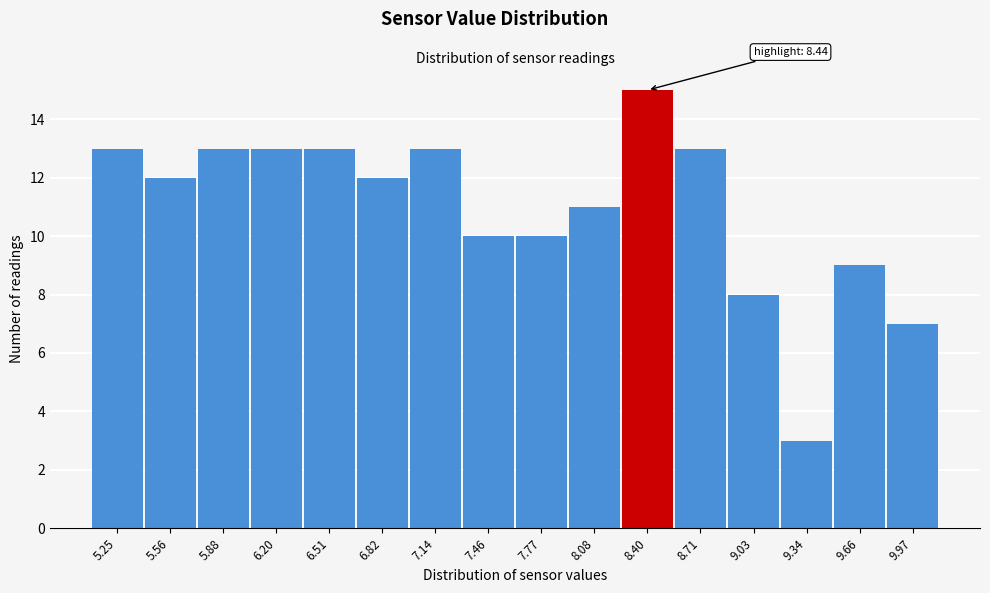

Reading left to right, transcribe all the data shown in this chart.

5.25=13	5.56=12	5.88=13	6.20=13	6.51=13	6.82=12	7.14=13	7.46=10	7.77=10	8.08=11	8.40=15	8.71=13	9.03=8	9.34=3	9.66=9	9.97=7